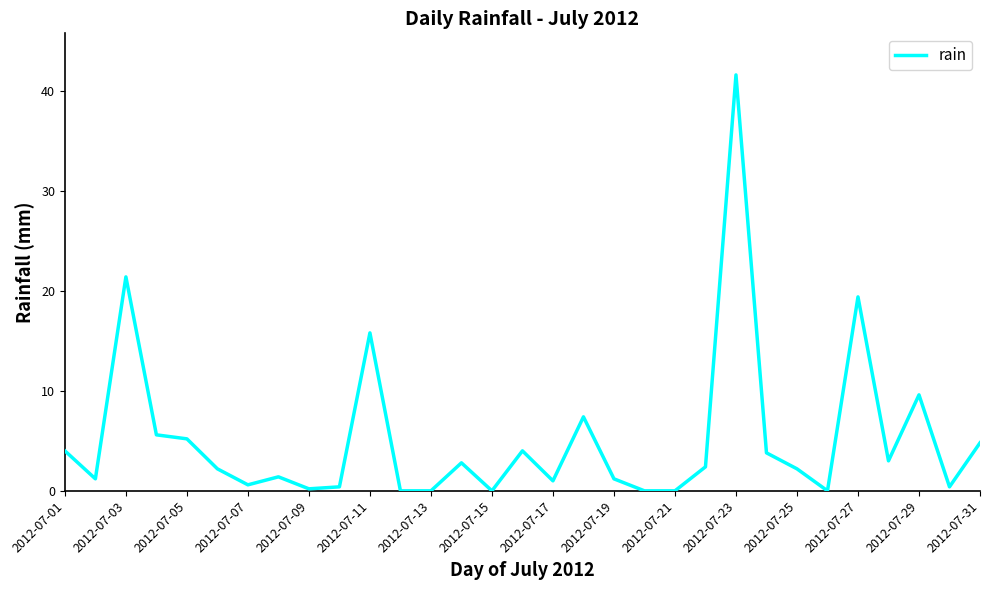

What is the difference between the maximum and minimum values?

41.6